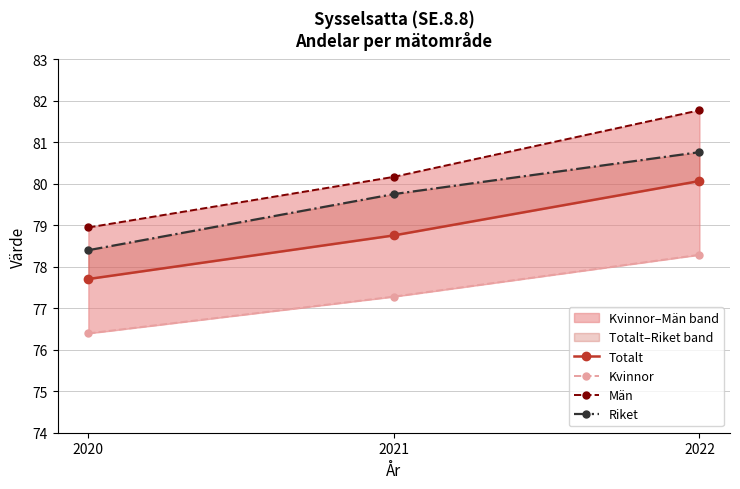

What is the difference between the highest and lowest values at 2021?

2.9